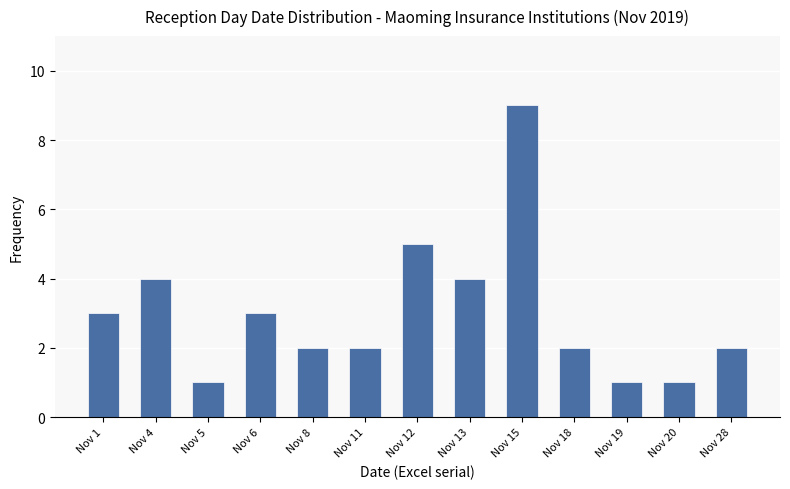

Reading left to right, list all the values displayed in this chart.

3	4	1	3	2	2	5	4	9	2	1	1	2